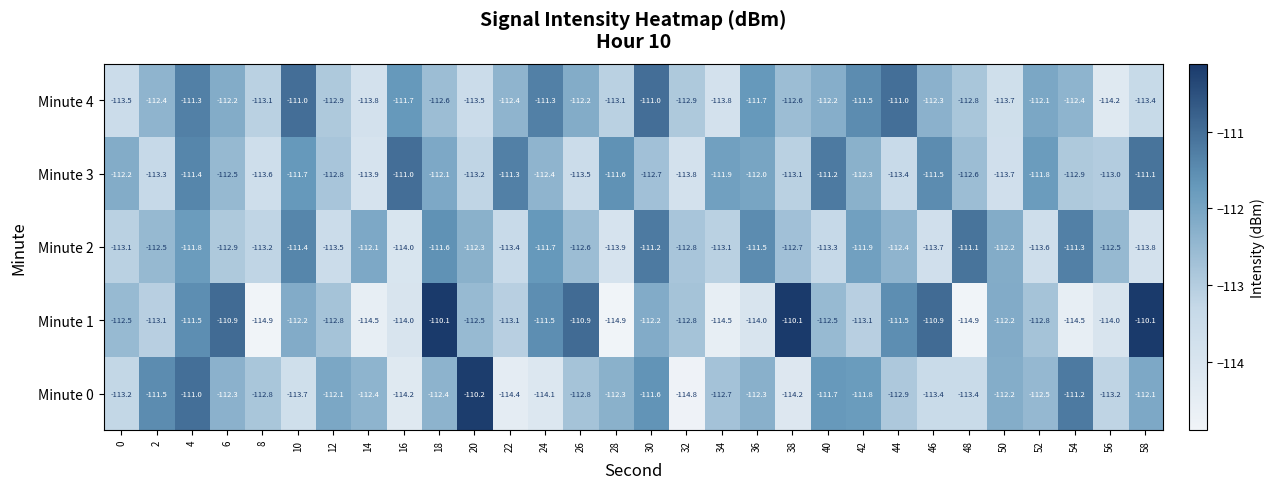

Rank the series at 36 from lowest to highest value.

Minute 1, Minute 0, Minute 3, Minute 4, Minute 2